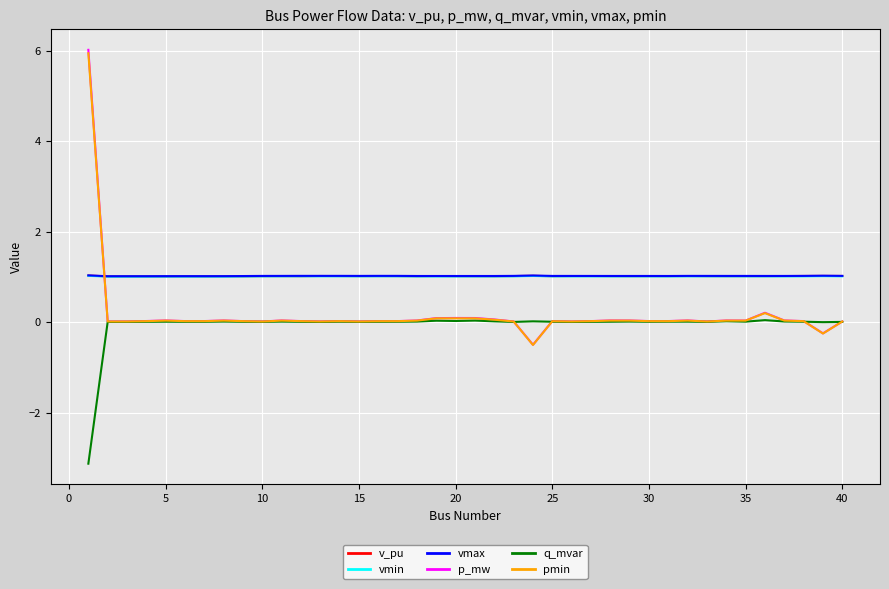

What is the minimum value for q_mvar?

-3.1